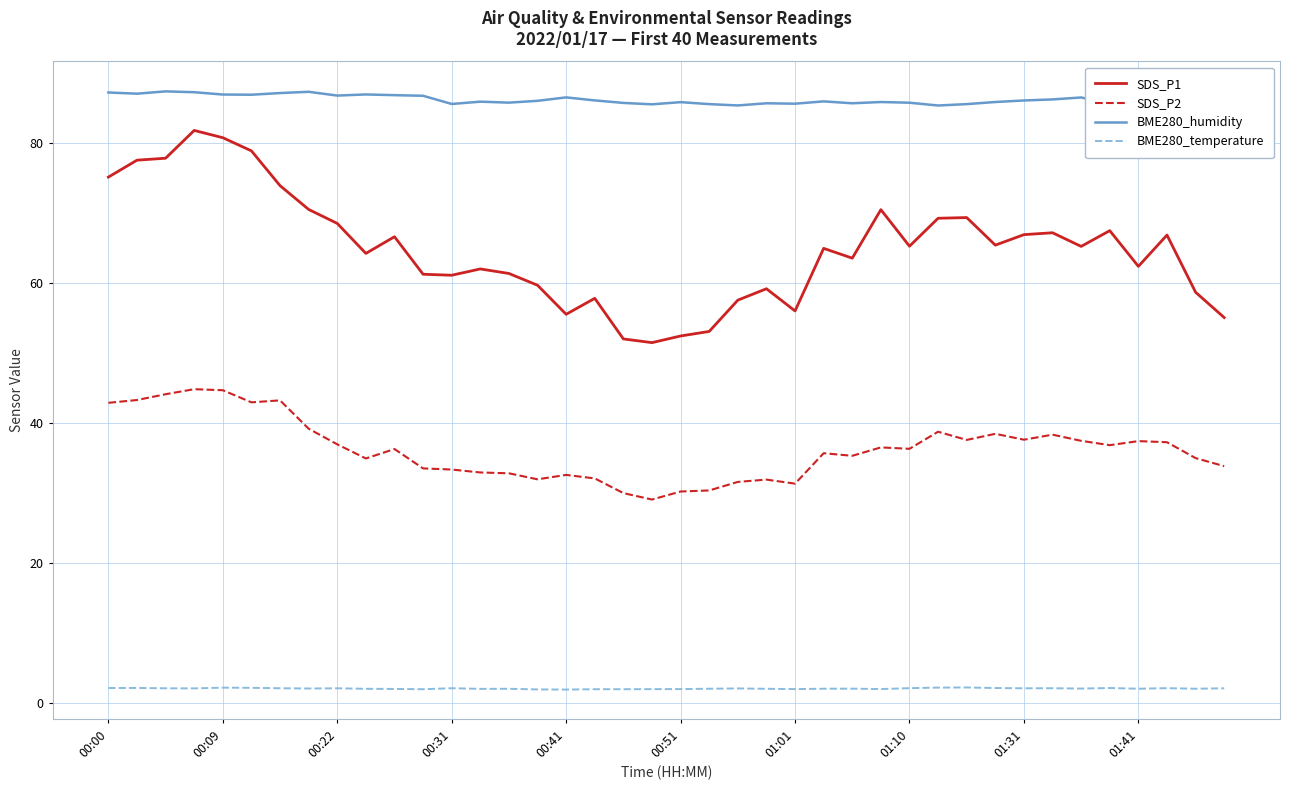

Which series changed the most between 26 and 34?

SDS_P2